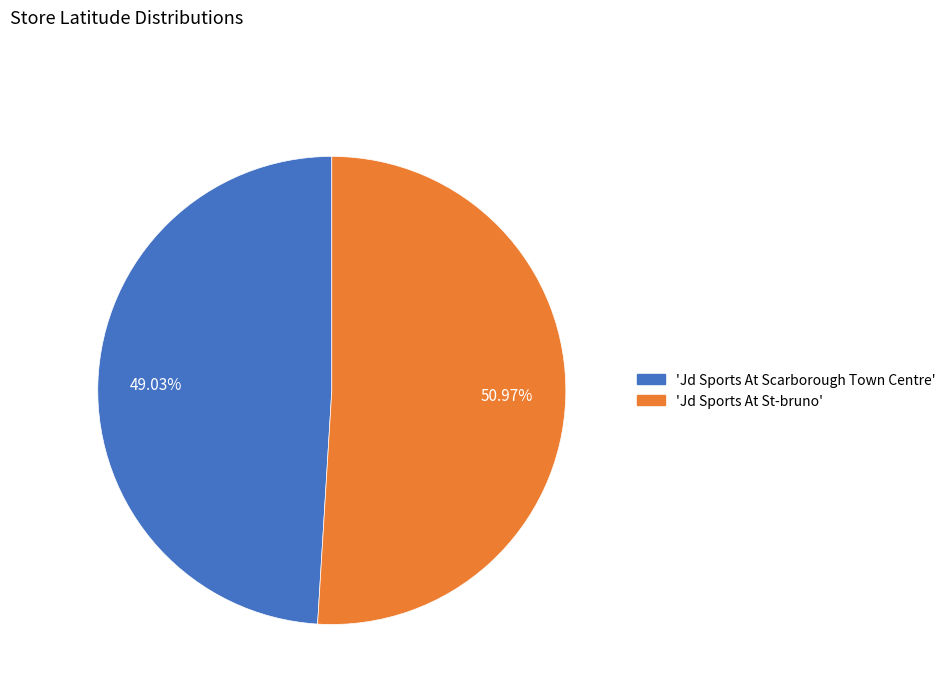

To the nearest percent, what is the difference between the largest and smallest slice percentages?

2%